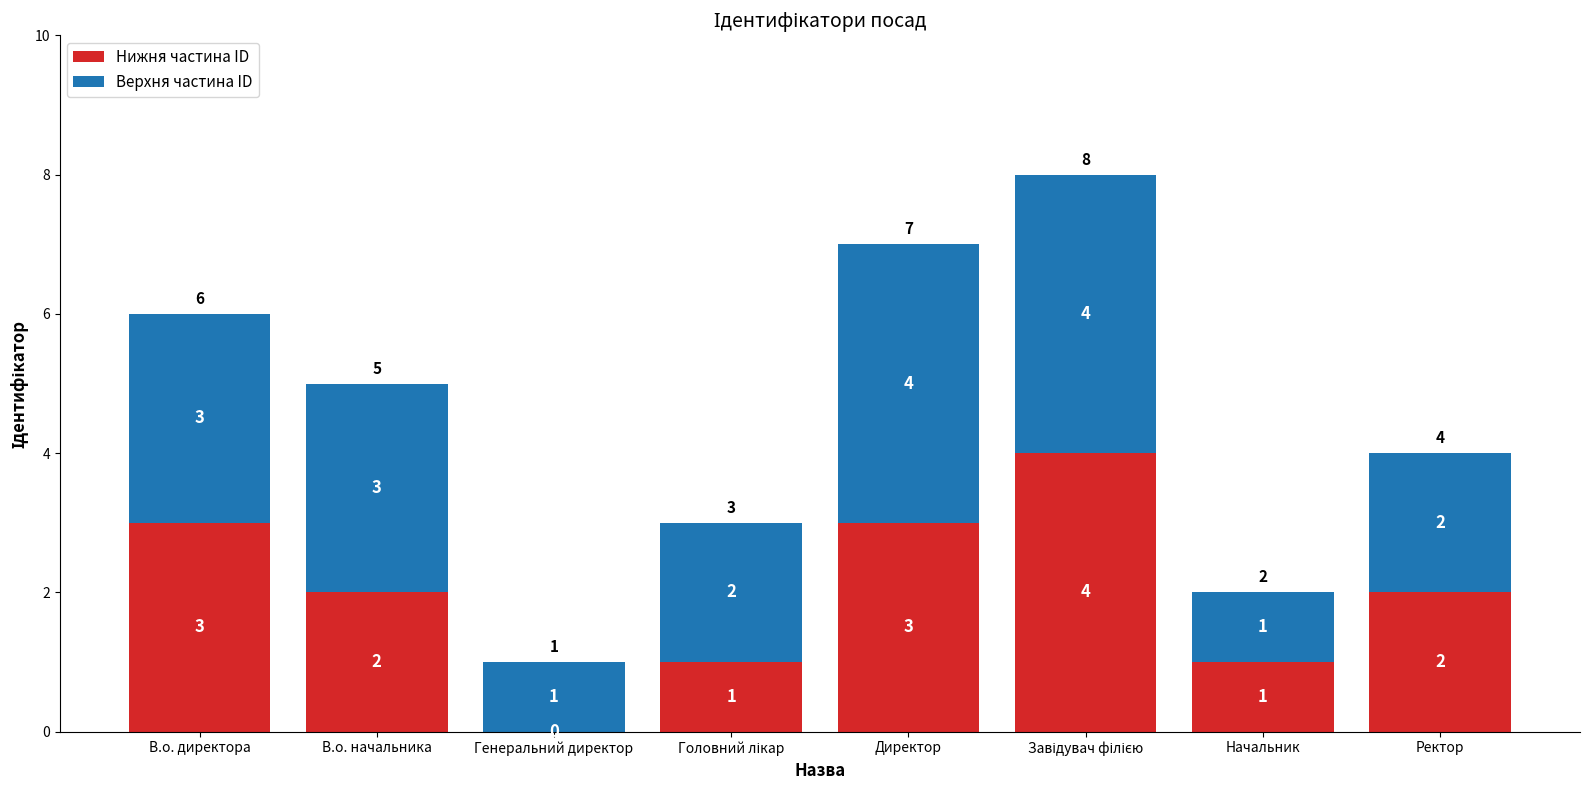

The Нижня частина ID series shows 2 at Ректор. True or false?

True